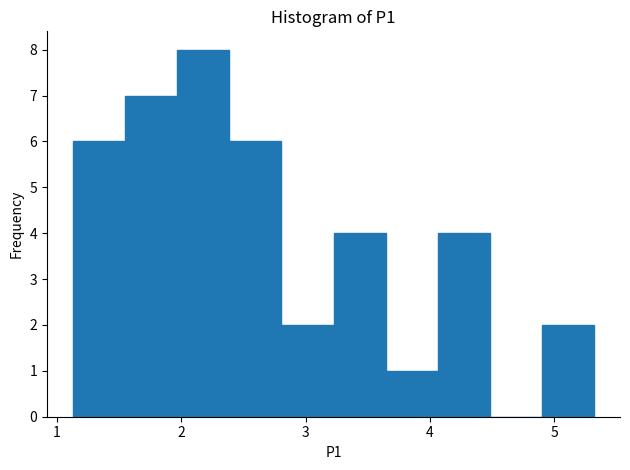

Reading left to right, transcribe this chart: for each bar, give the range it covers on the x-axis and its height. Neither the bar edges nor the heights are printed on the chart, so give them approximately, as read against the axes.

1.1 to 1.5: 6
1.5 to 2.0: 7
2.0 to 2.4: 8
2.4 to 2.8: 6
2.8 to 3.2: 2
3.2 to 3.6: 4
3.6 to 4.1: 1
4.1 to 4.5: 4
4.5 to 4.9: 0
4.9 to 5.3: 2